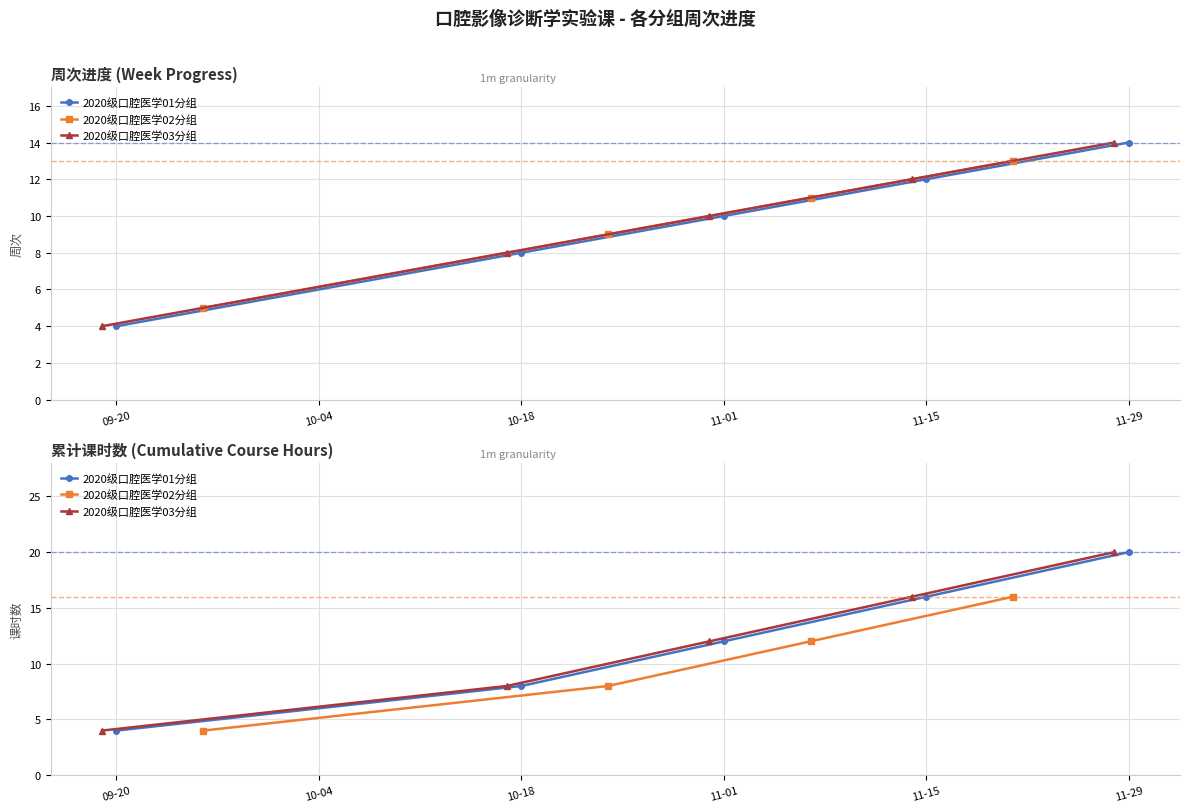

At which label is 2020级口腔医学01分组 closest to 4?

2022-09-19